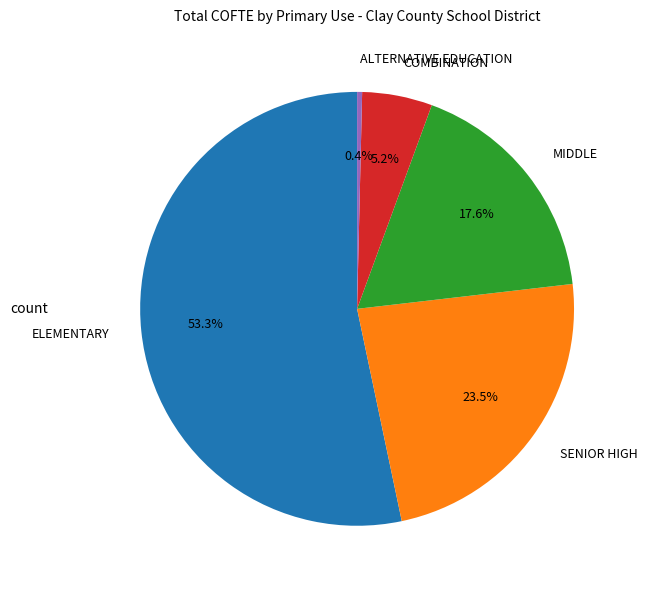

Which category has the biggest portion of the pie?

ELEMENTARY